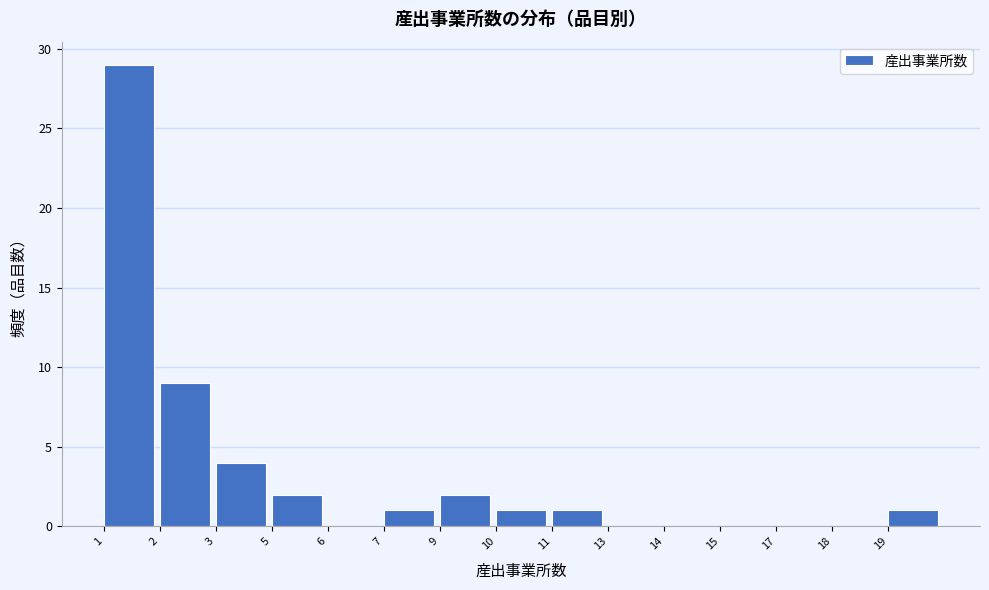

Reading left to right, transcribe all the data shown in this chart.

1=29	2=9	3=4	5=2	6=0	7=1	9=2	10=1	11=1	13=0	14=0	15=0	17=0	18=0	19=1